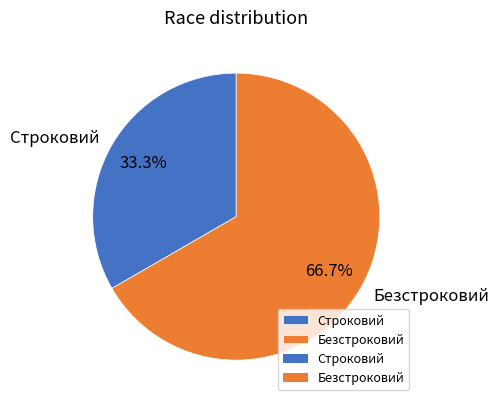

To the nearest percent, what is the difference between the largest and smallest slice percentages?

33%